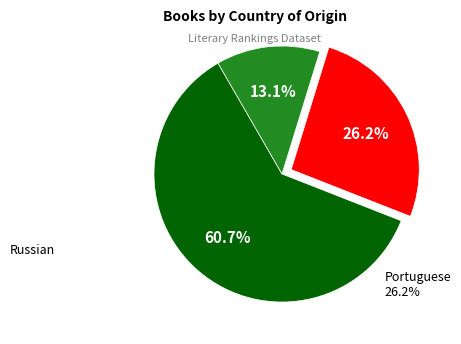

Does any single category account for the majority?

Yes